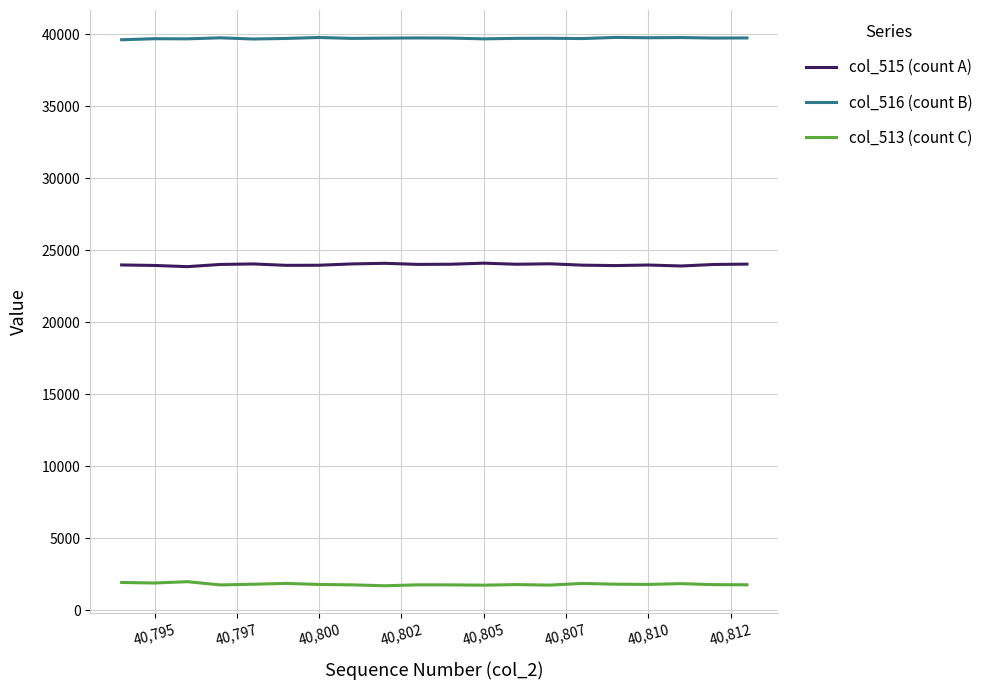

How many values in the col_516 (count B) series are below 39736?

10